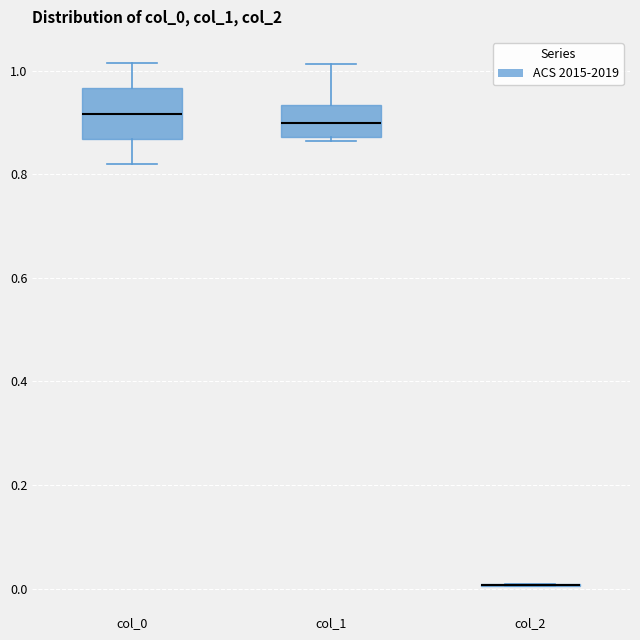

Reading left to right, read every box against the y-axis: the position of its median line, the range the box covers, and the ends of its whiskers. The values are not printed on the chart, so give them approximately, as read against the axis.

col_0: median 0.92, box 0.86 to 0.96, whiskers 0.82 to 1.02
col_1: median 0.90, box 0.88 to 0.94, whiskers 0.86 to 1.02
col_2: box collapsed to a line at 0.00, whiskers 0.00 to 0.00